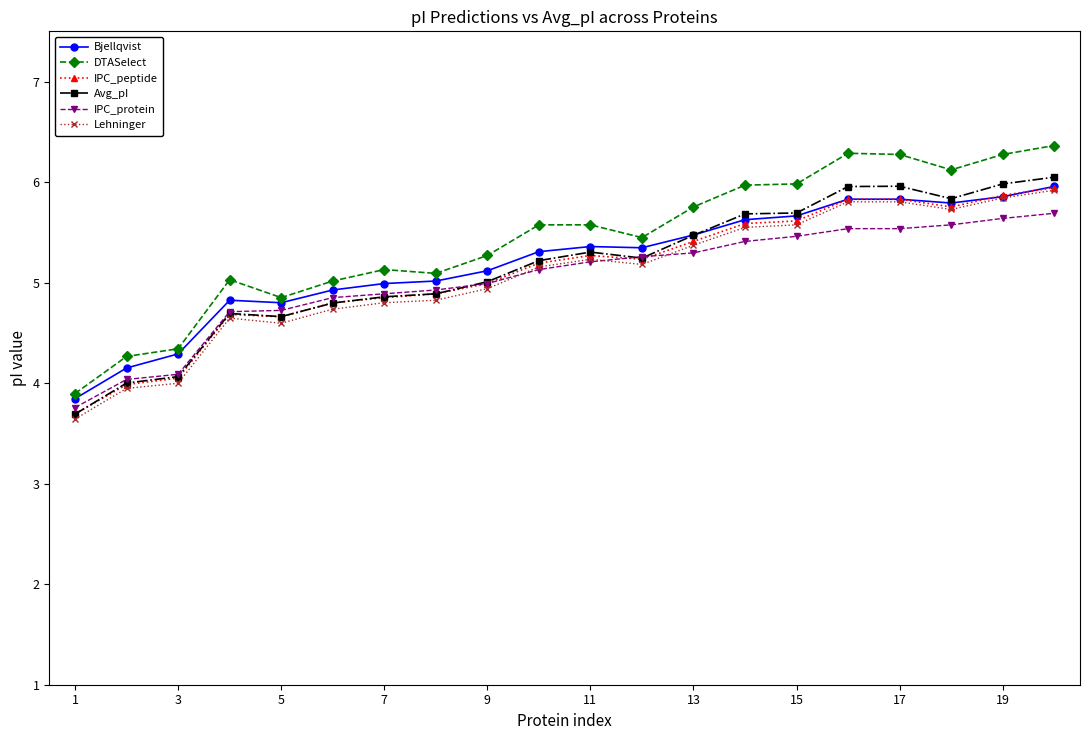

True or false: Bjellqvist has more than 0 interior local peaks.

True